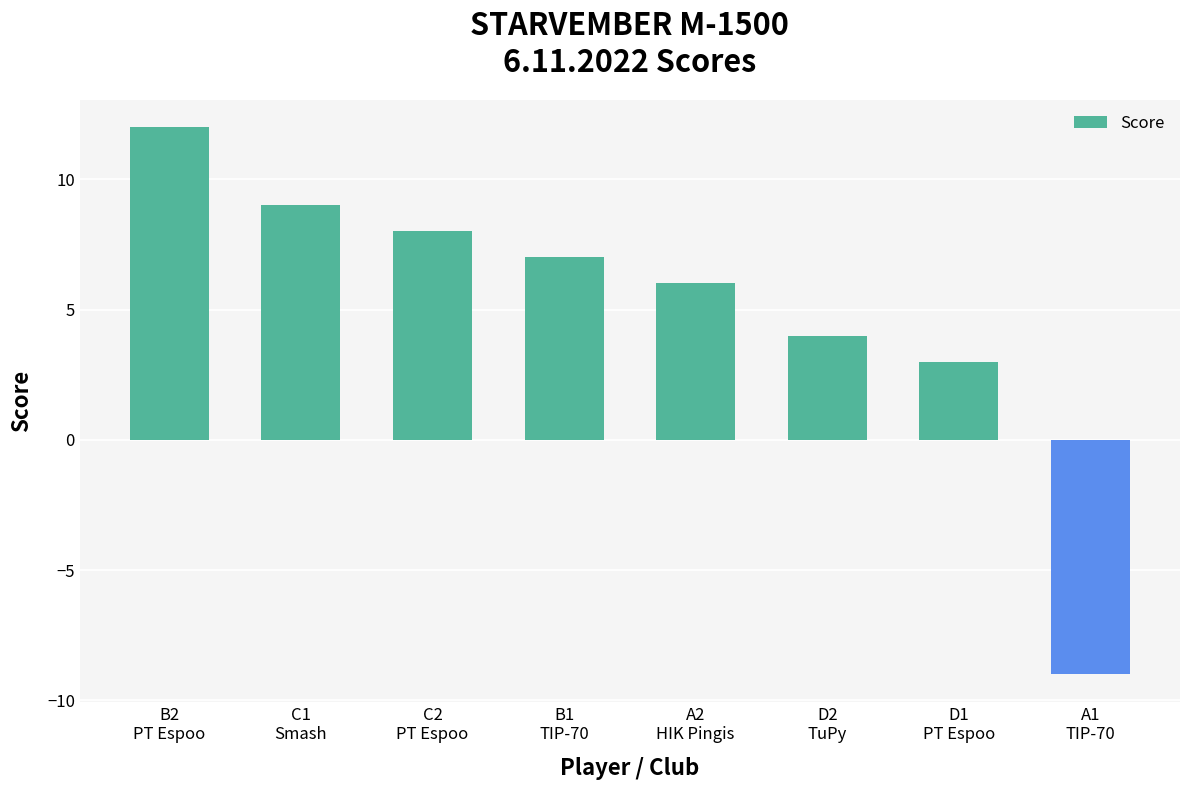

Which category has the highest value across all series?

B2
PT Espoo